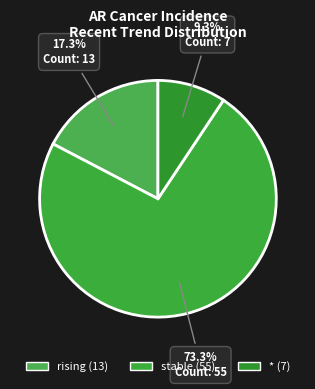

How many slices are in this pie chart?

3